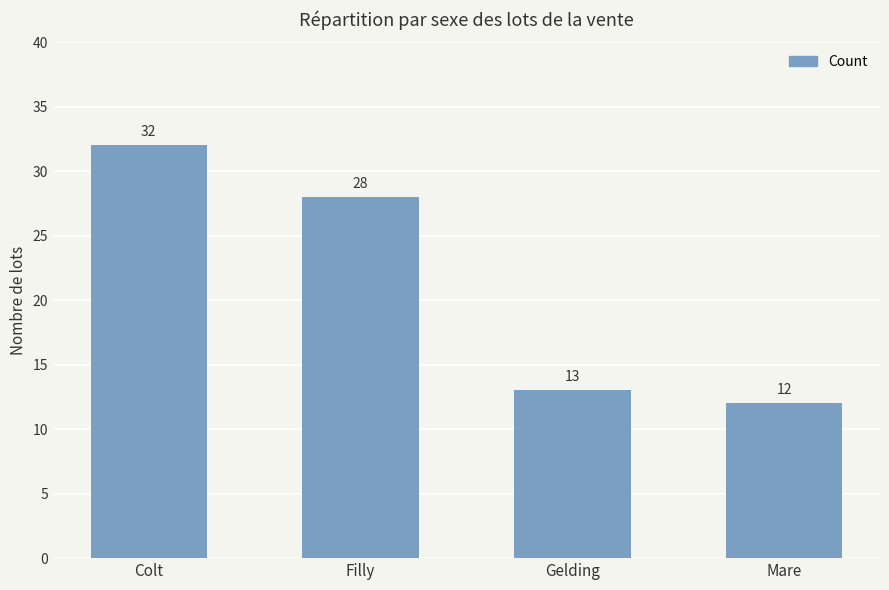

What is the value of the 1st bar from the left?

32